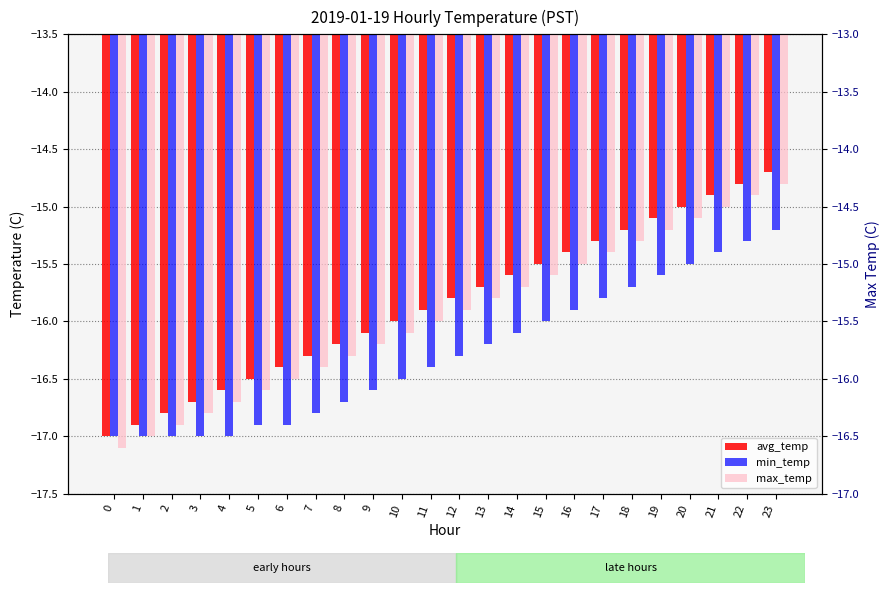

What is the difference between the second highest and minimum values in the max_temp series?

2.2